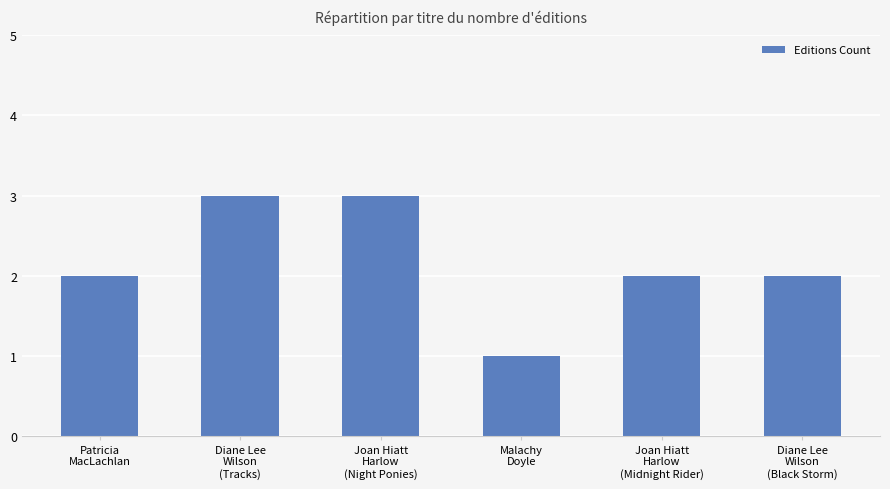

Reading left to right, list all the values displayed in this chart.

2	3	3	1	2	2